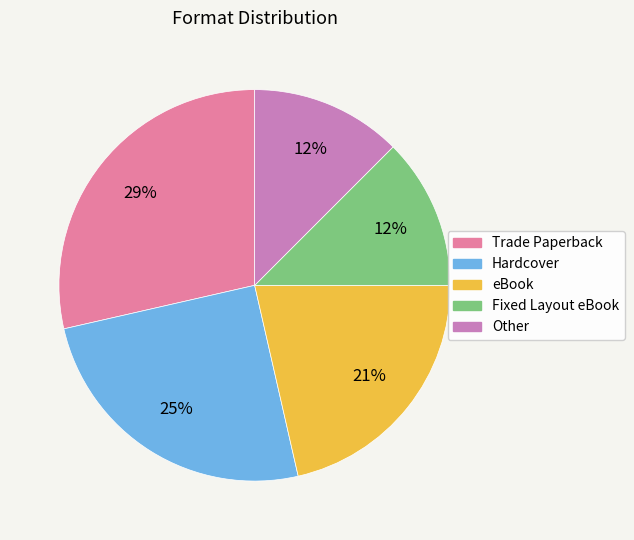

True or false: Fixed Layout eBook accounts for 7% of the total.

False